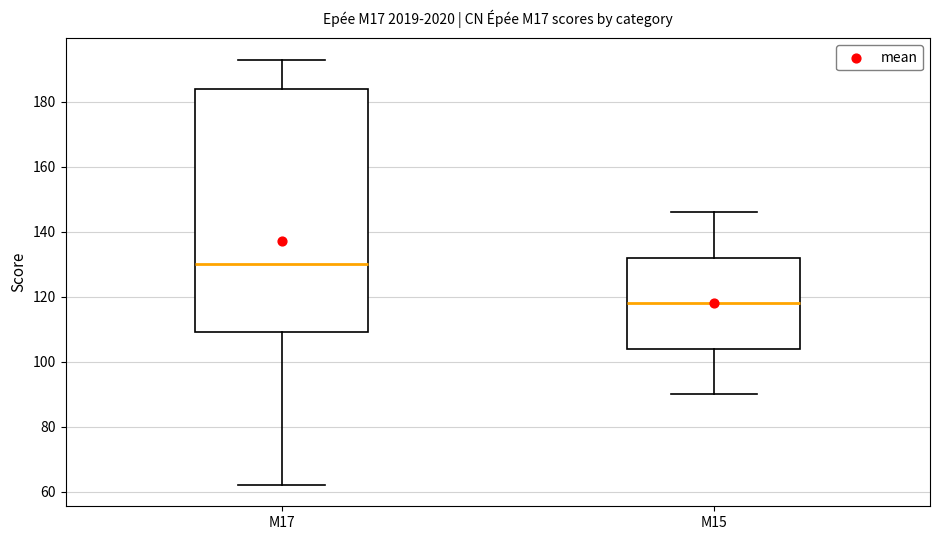

Which box is the tallest, from its lower edge to its upper edge?

M17